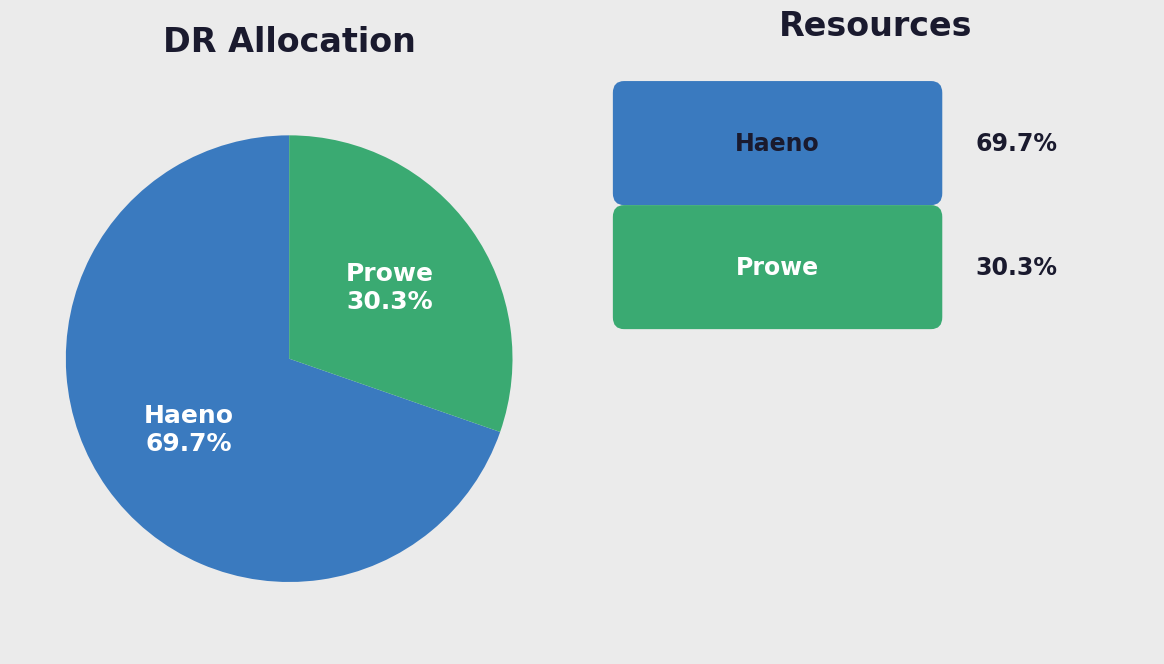

How much of the chart is everything except Haeno?

30.3%